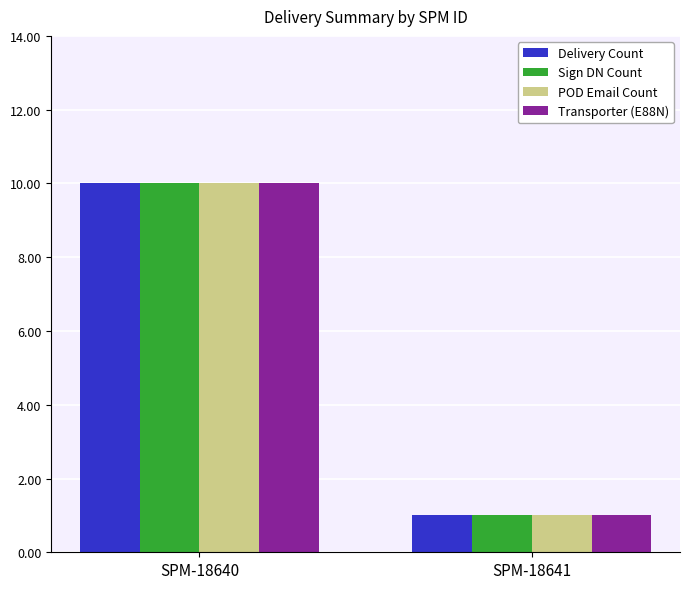

How many groups of bars are there?

2